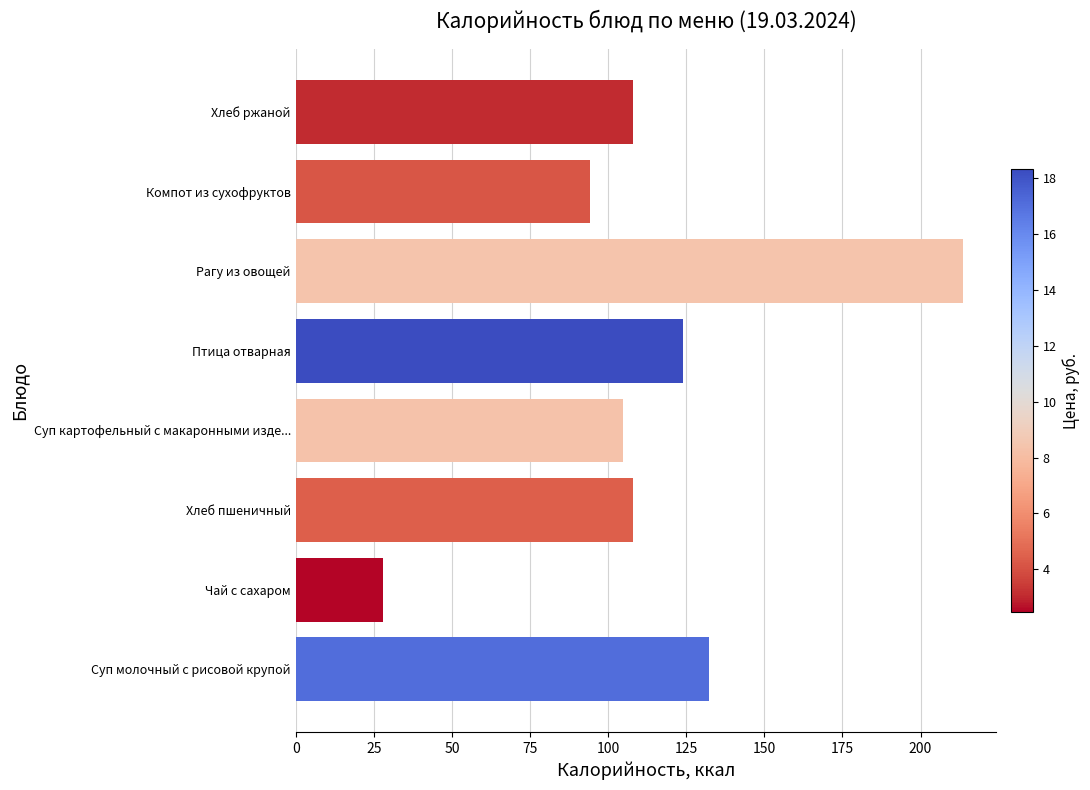

What is the ratio of the value at Хлеб пшеничный to the value at Компот из сухофруктов?

1.1